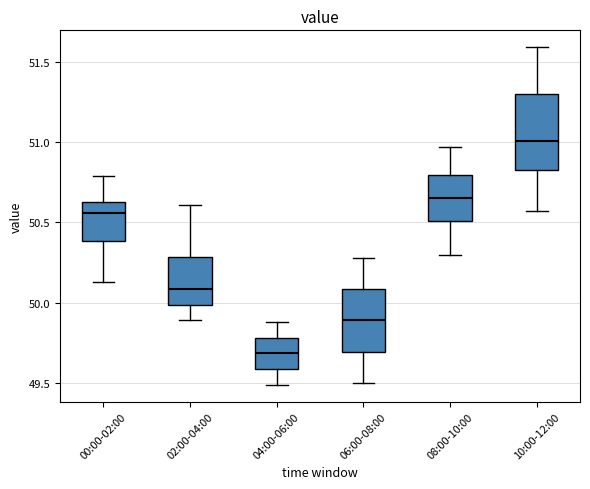

Which box's median line is the highest?

10:00-12:00